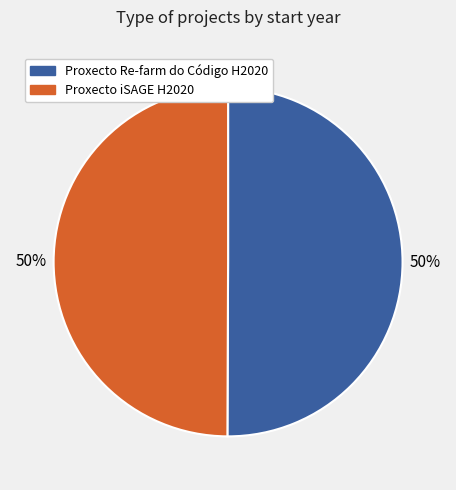

Is it true that Proxecto iSAGE H2020 is 50% of the pie?

True